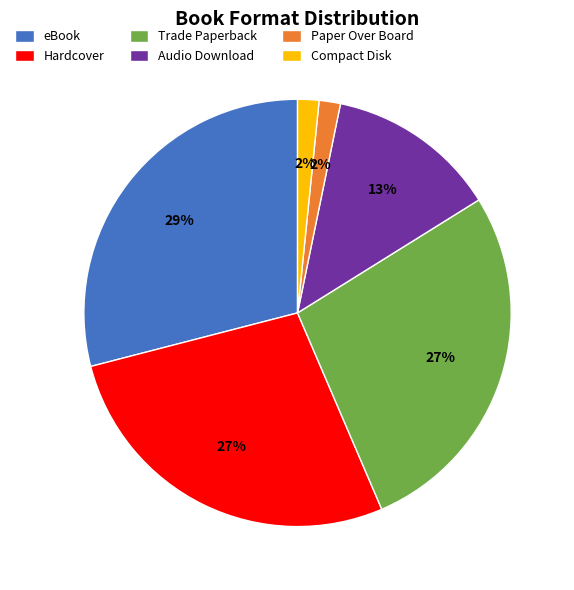

Is the sum of Hardcover and Compact Disk greater than half?

No